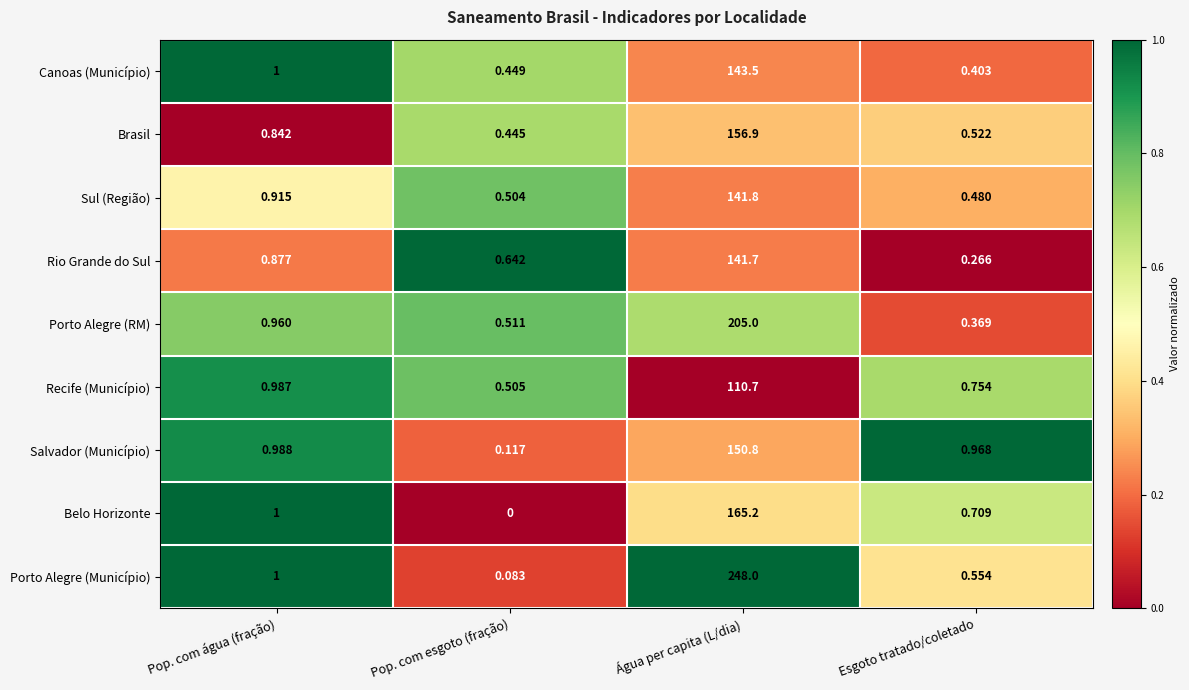

Where is Salvador (Município) nearest to the value 75?

Pop. com água (fração)